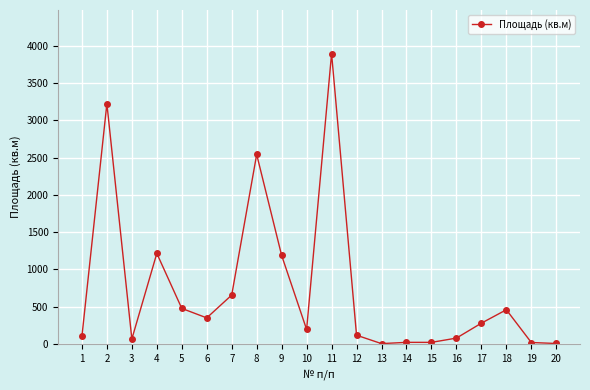

What is the ratio of the value at 10 to the value at 6?

0.6